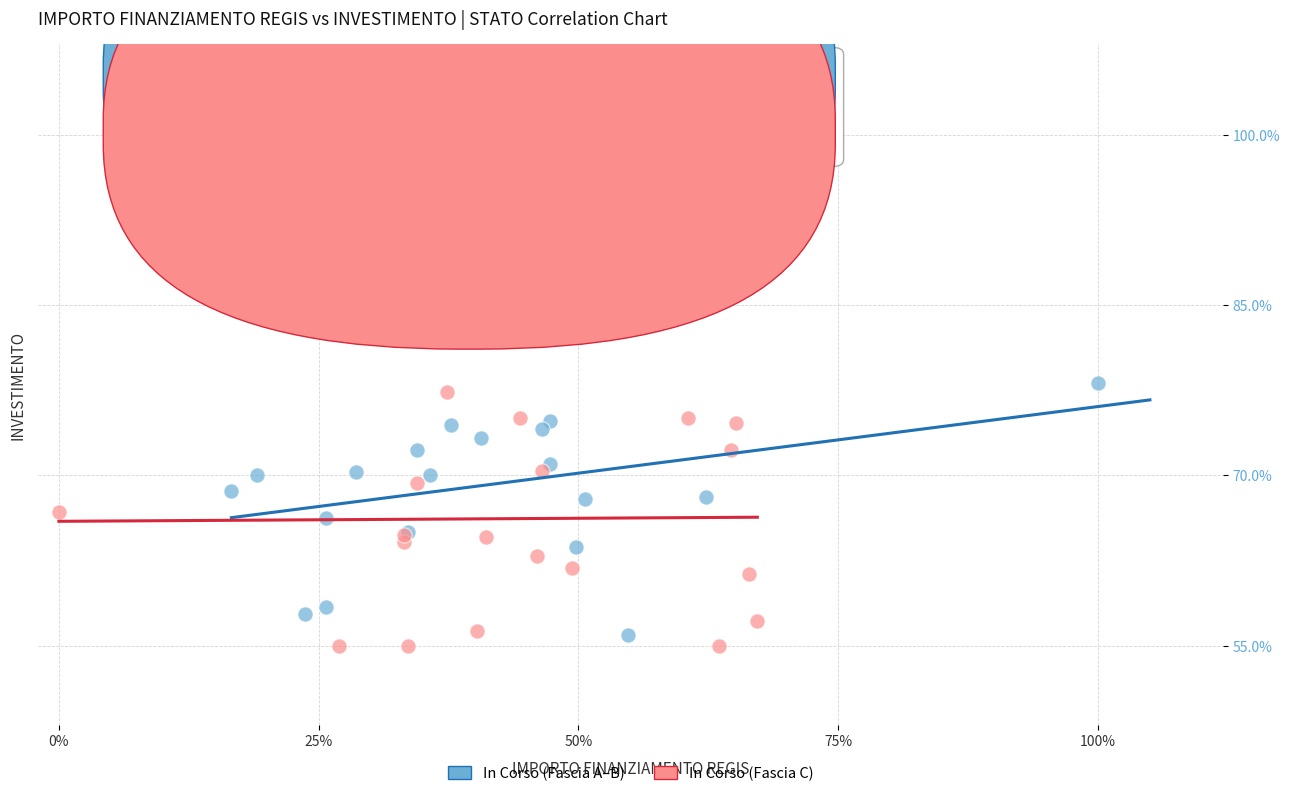

Which series has the largest Y range (max minus min)?

In Corso (Fascia C)